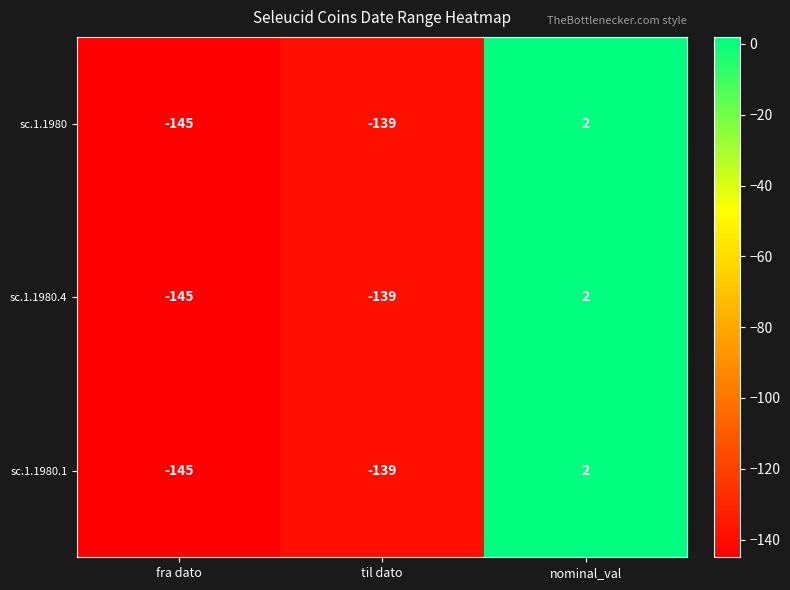

How many negative values does the sc.1.1980.4 series have?

2